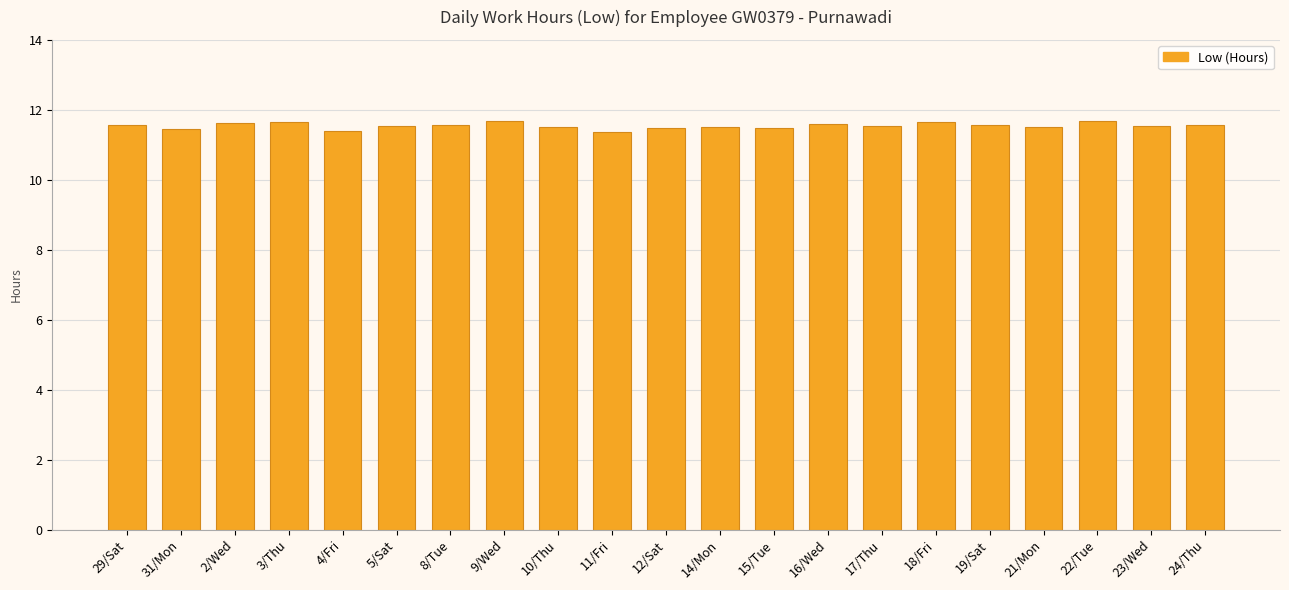

What is the greatest value displayed?

11.7